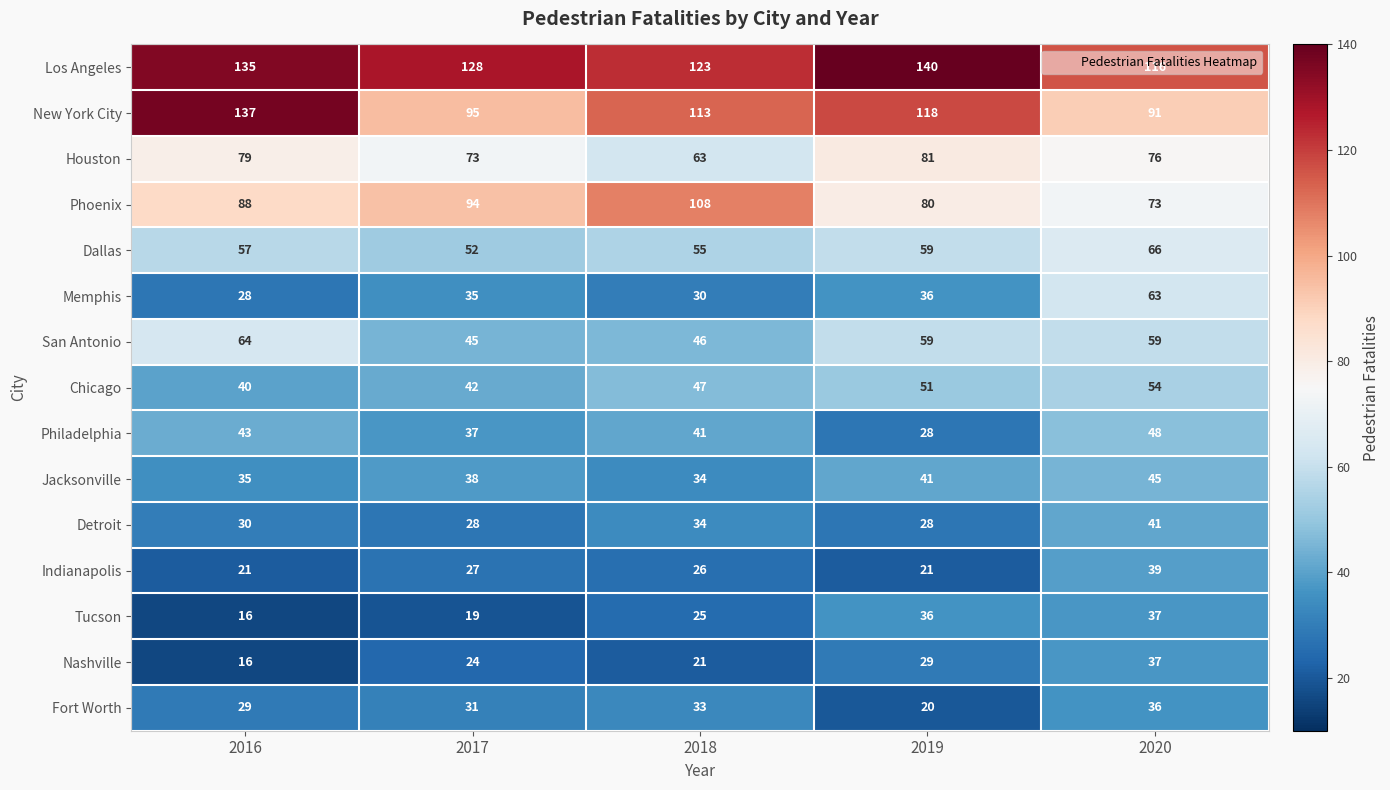

Count the number of data series in this chart.

15